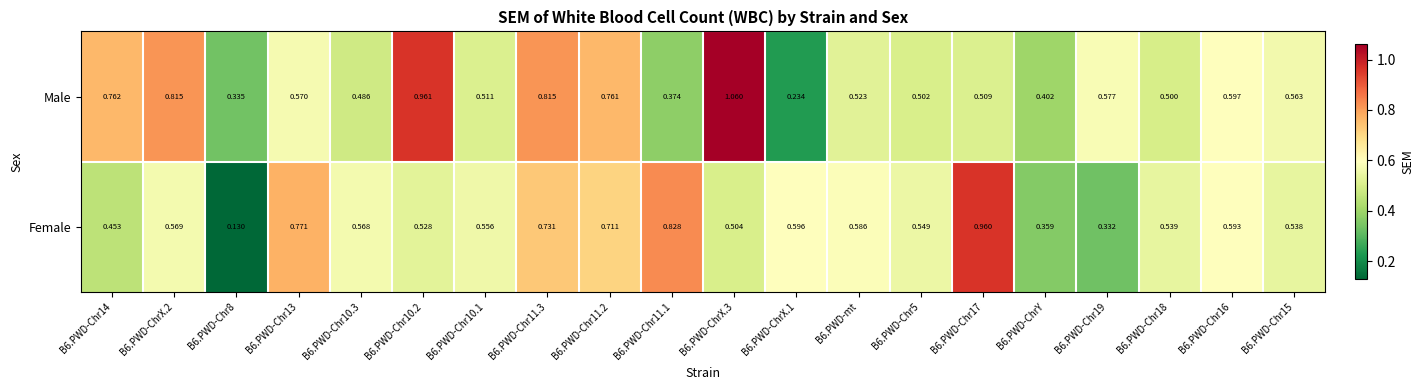

Which series changed the most between B6.PWD-Chr13 and B6.PWD-ChrX.3?

Male